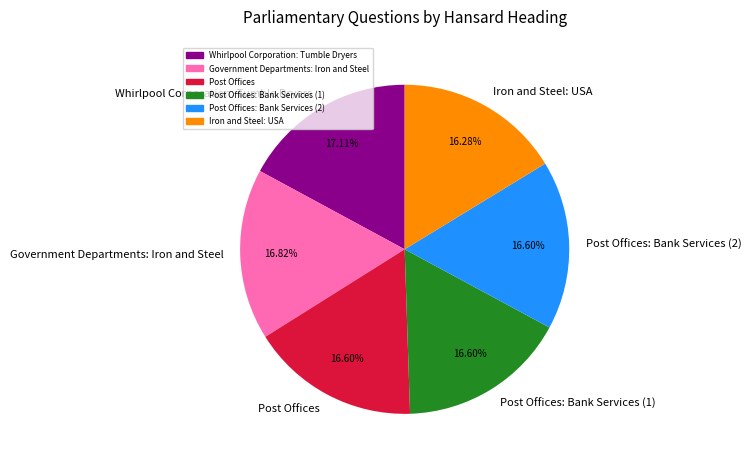

What is the ratio of the value at Government Departments: Iron and Steel to the value at Whirlpool Corporation: Tumble Dryers?

1.0